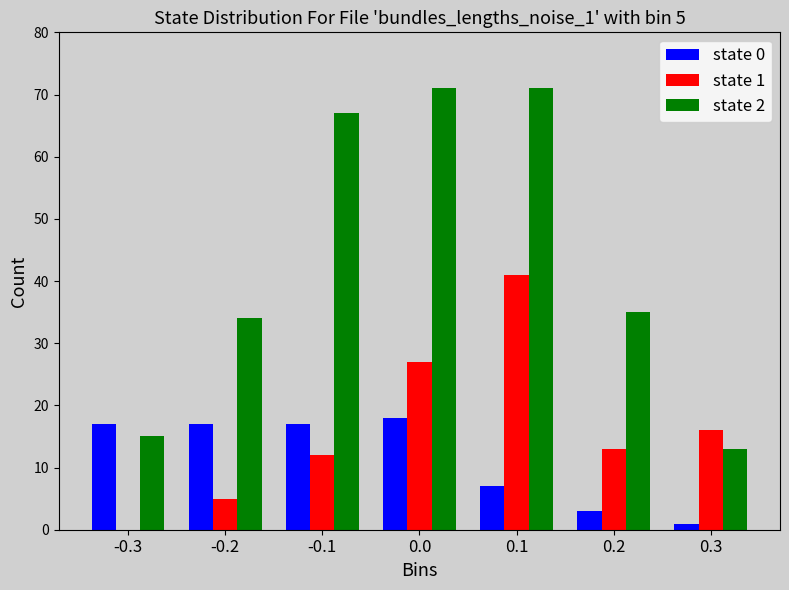

Is it true that state 0 equals 11 at 0.0?

False